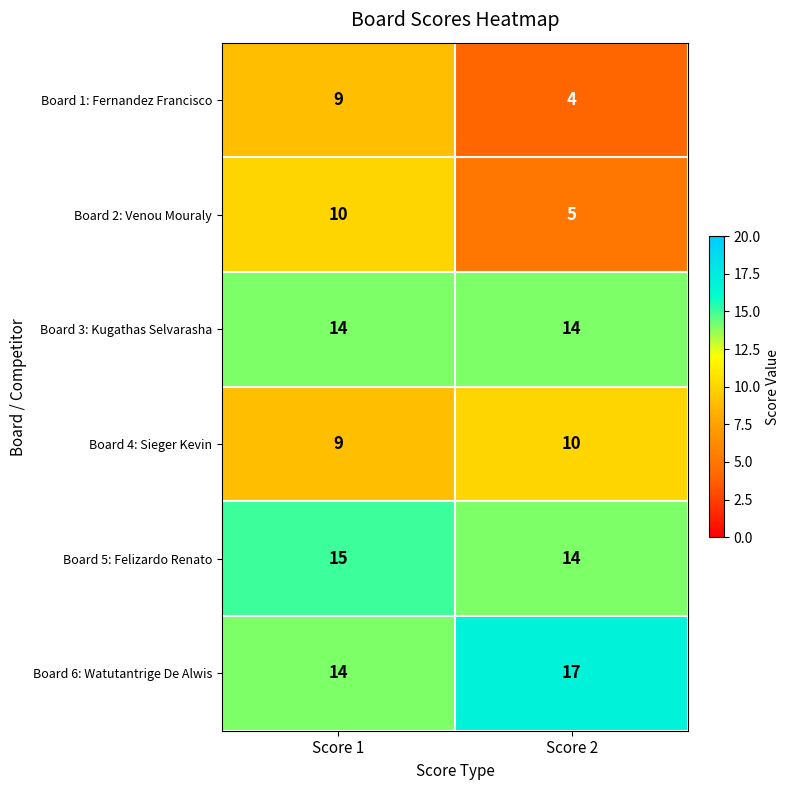

Read the Board 3: Kugathas Selvarasha value at Score 2.

14